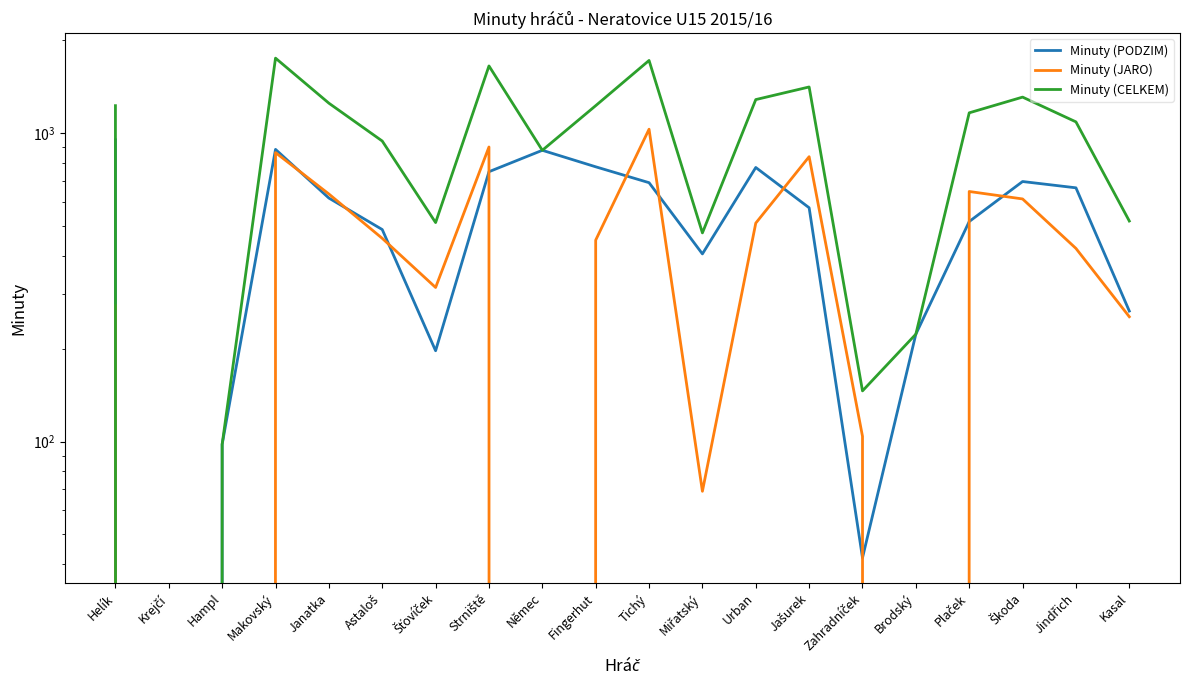

At Jašurek, list the series in order from smallest to largest.

Minuty (PODZIM), Minuty (JARO), Minuty (CELKEM)